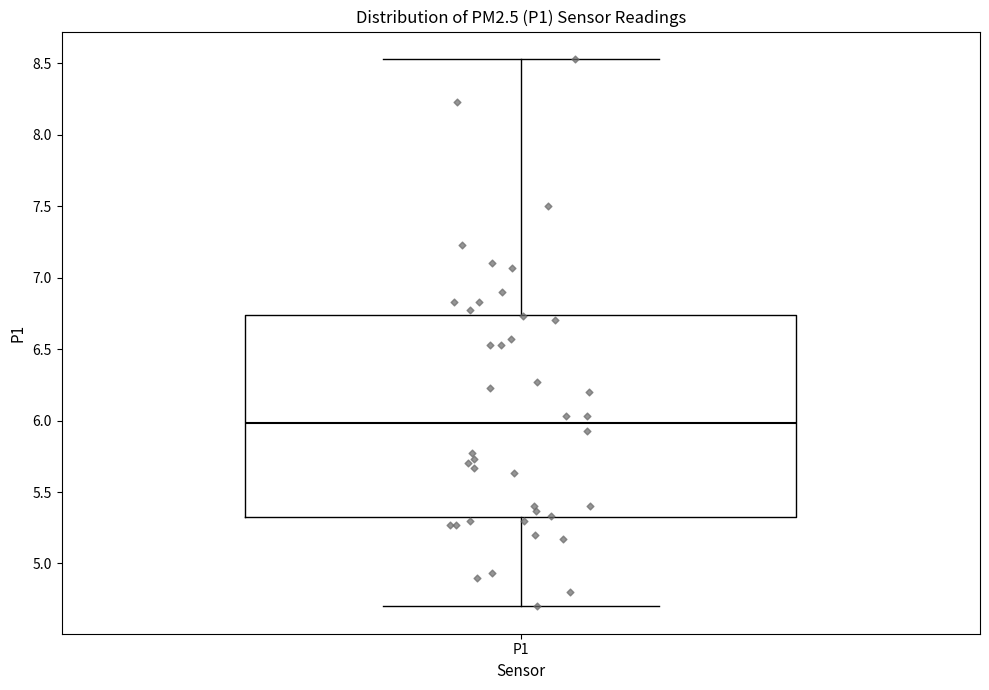

Where does the lower whisker of the box for P1 end on the y-axis? The values are not printed on the chart, so give them approximately, as read against the axis.

4.70